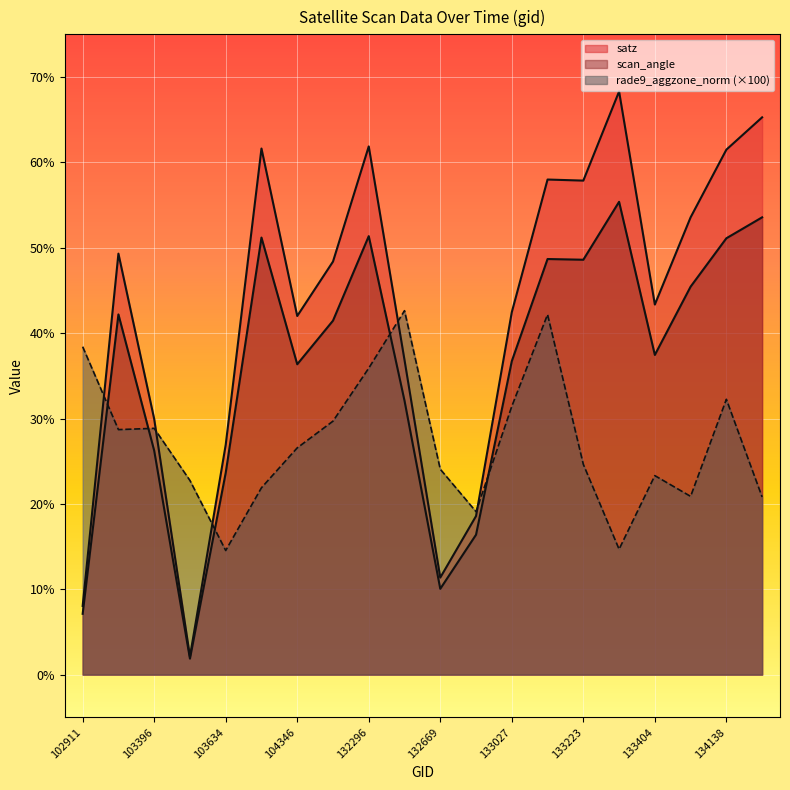

Which has a higher value, 133209 or 132123?

133209